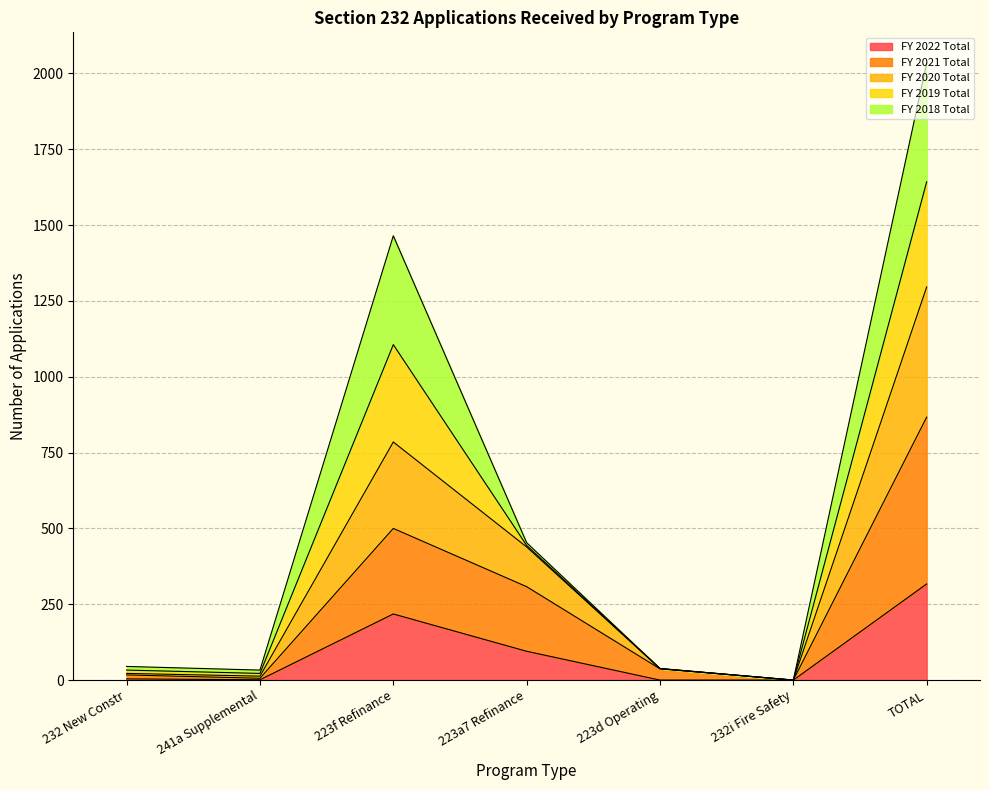

True or false: FY 2021 Total and FY 2022 Total cross at least once.

False